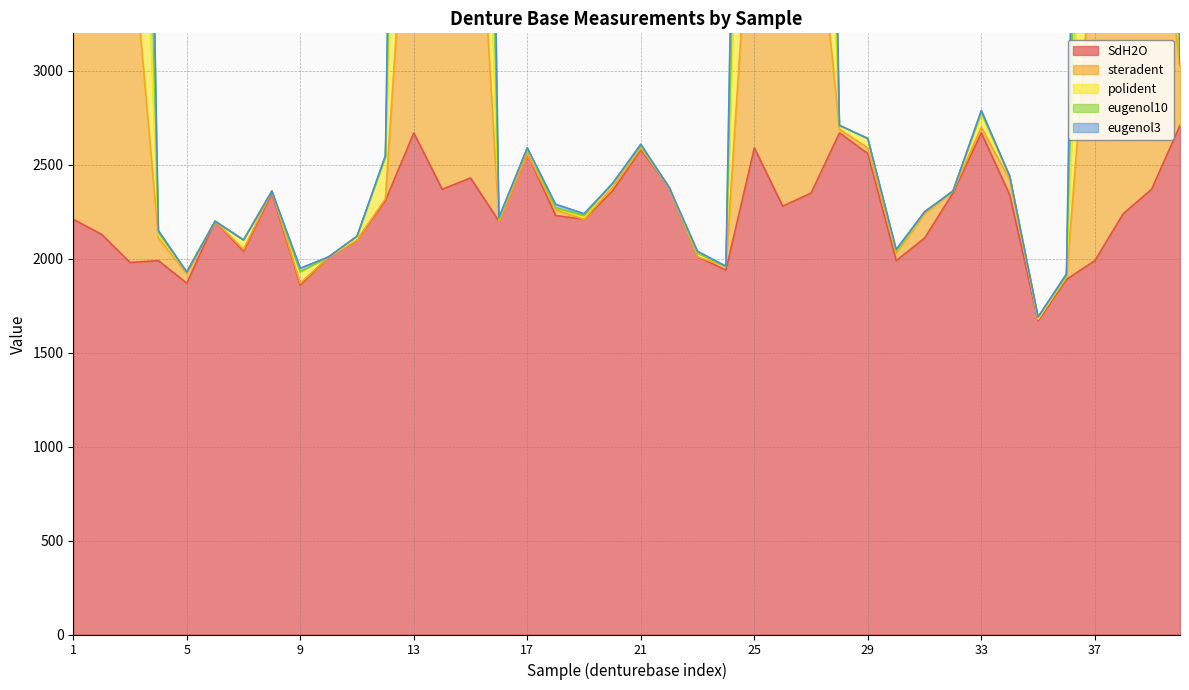

True or false: steradent and SdH2O cross at least once.

False